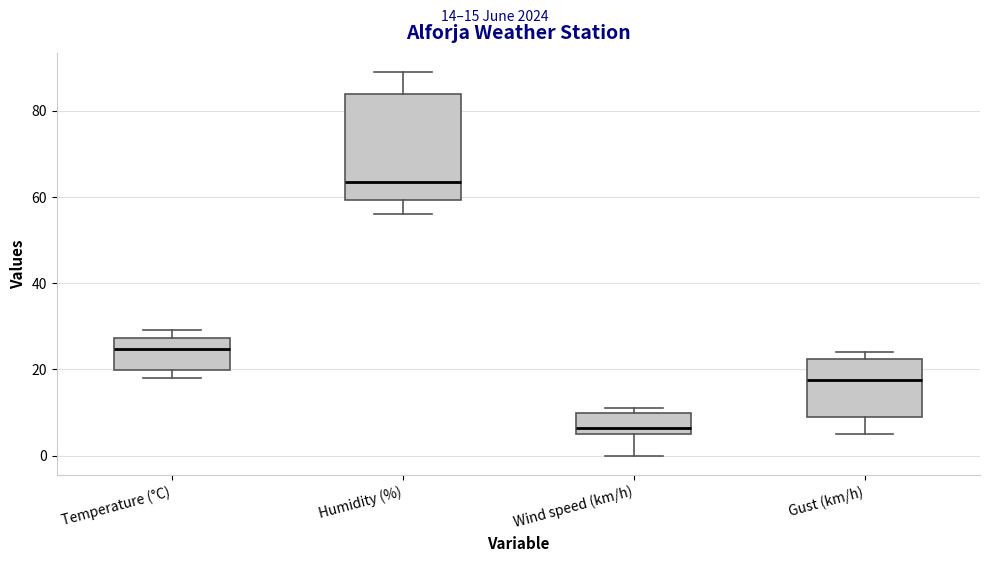

Comparing the boxes themselves (not the whiskers), which one is the tallest?

Humidity (%)